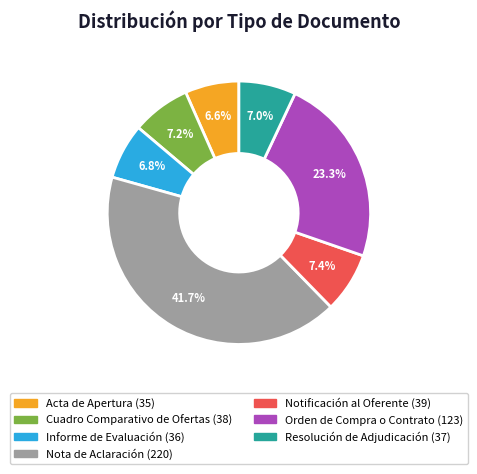

What is the ratio of the value at Notificación al Oferente to the value at Informe de Evaluación?

1.1